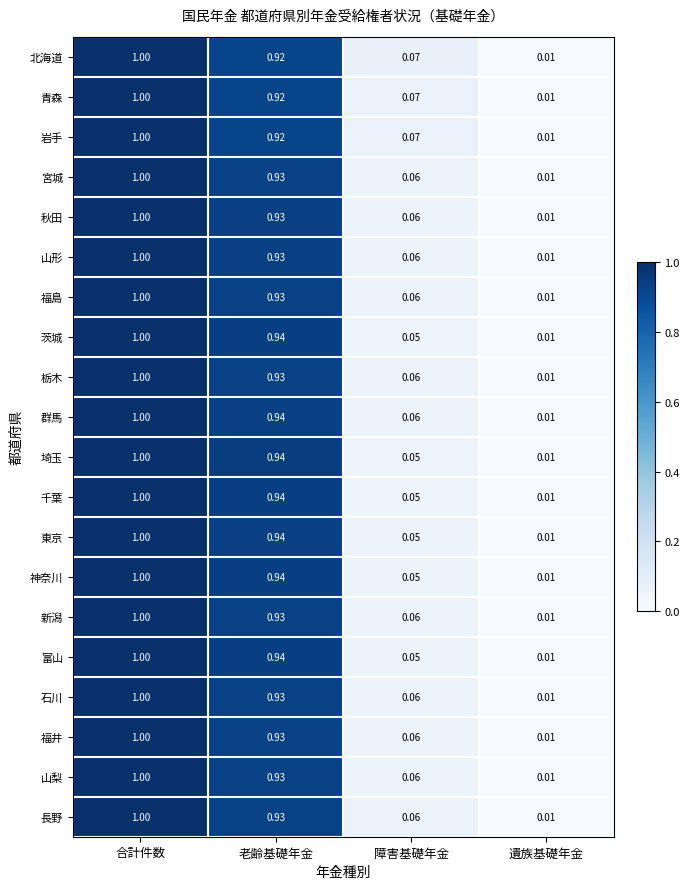

What is the total value across all series at 障害基礎年金?

1.2